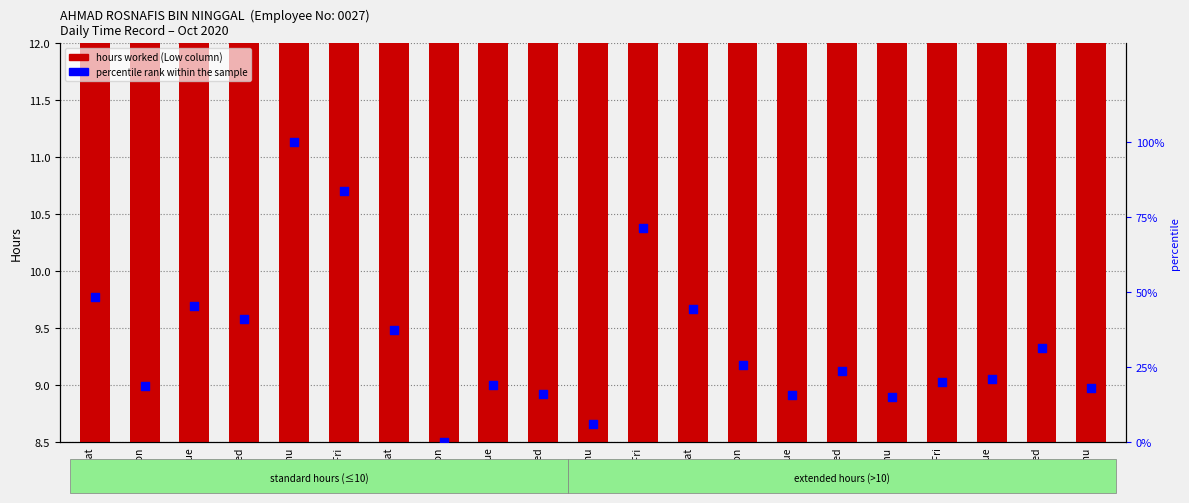

Which series has the widest spread of Y values?

percentile rank within the sample